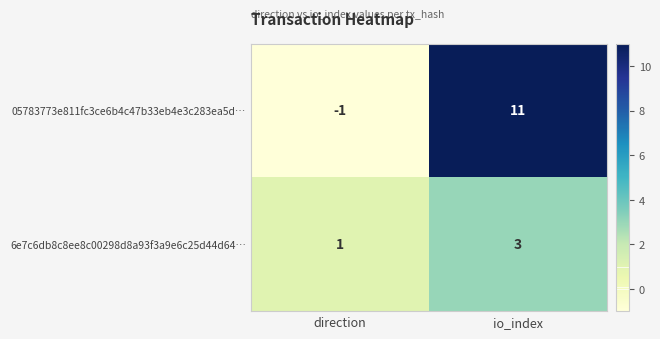

Read the 6e7c6db8c8ee8c00298d8a93f3a9e6c25d44d64… value at io_index.

3